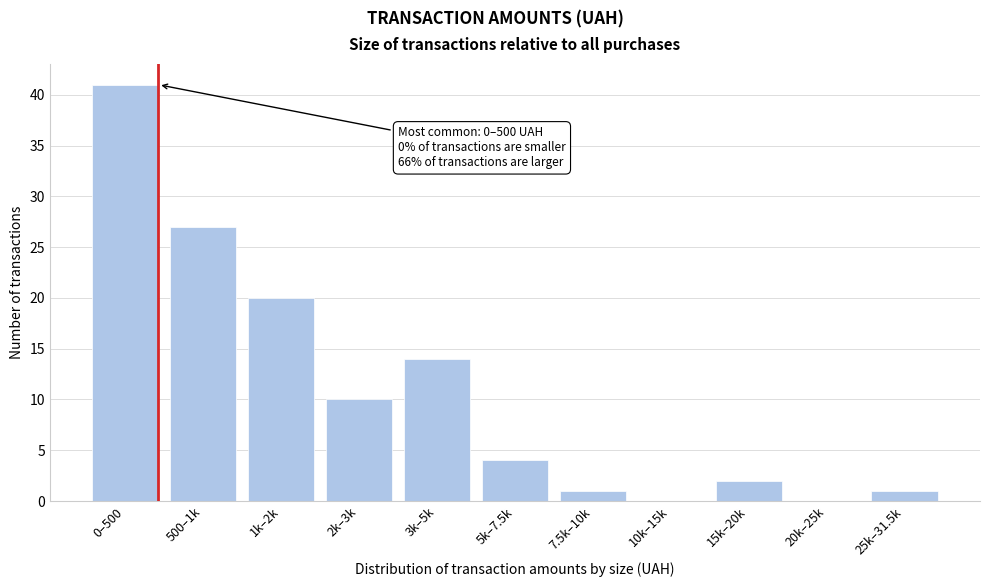

Reading left to right, what are all the values shown in this chart?

0–500=41	500–1k=27	1k–2k=20	2k–3k=10	3k–5k=14	5k–7.5k=4	7.5k–10k=1	10k–15k=0	15k–20k=2	20k–25k=0	25k–31.5k=1